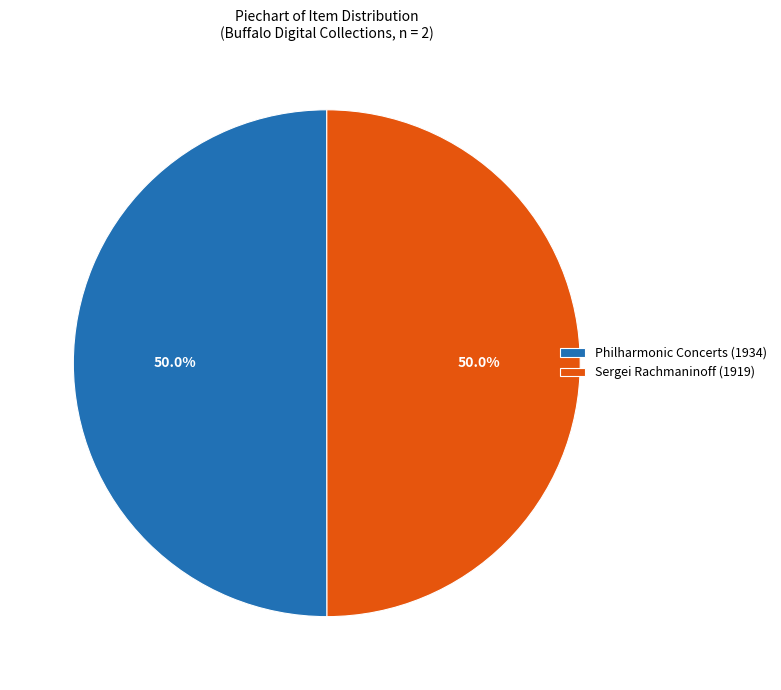

Approximately how many times larger is the value at Philharmonic Concerts (1934) compared to Sergei Rachmaninoff (1919)?

1.0